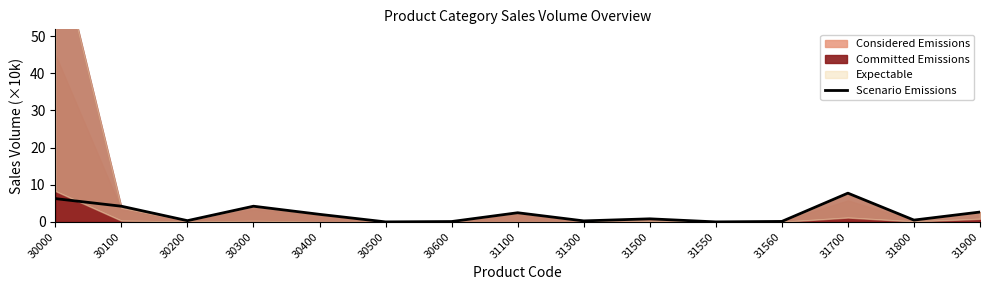

Where is the data nearest to the value 3?

31900